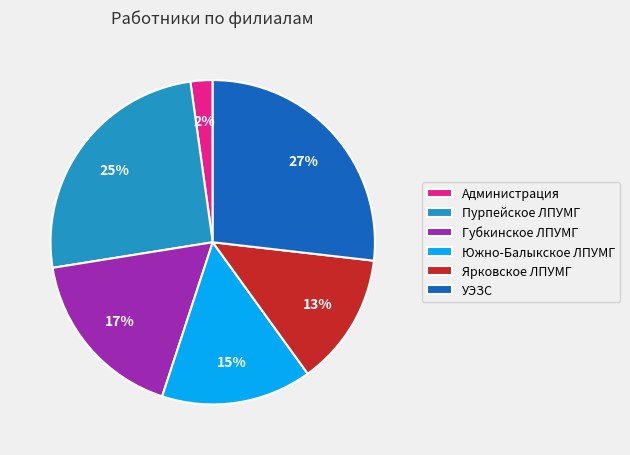

How many slices are in this pie chart?

6